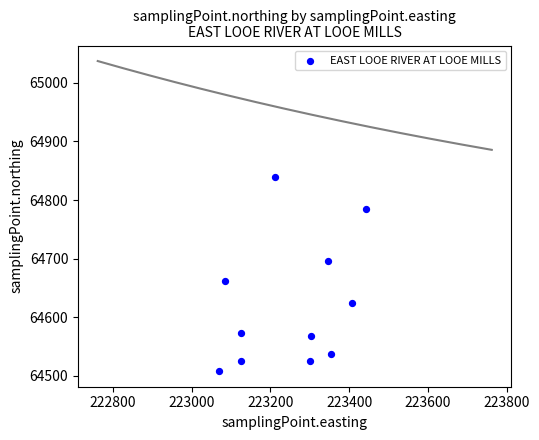

What Y value in the scatter plot is closest to 64673?

64661.9